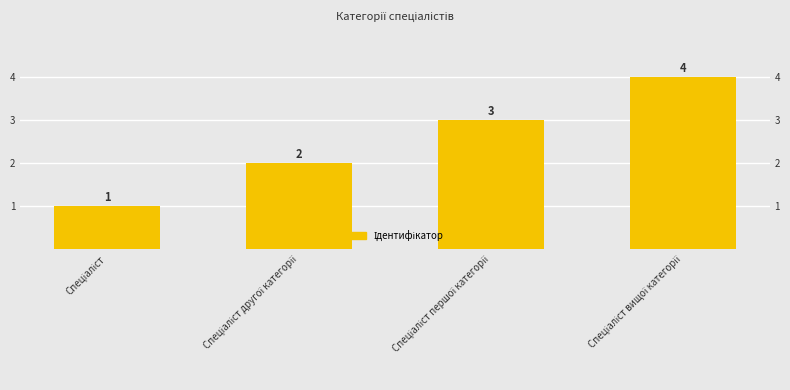

What is the sum of all values?

10